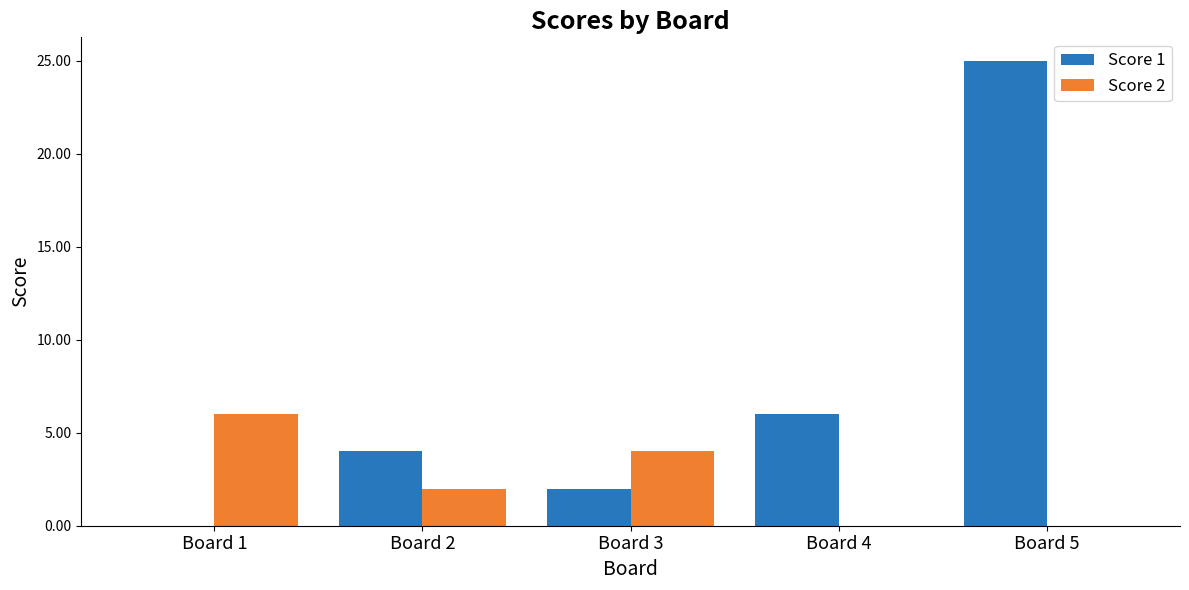

At which category does the chart reach its peak across all series?

Board 5